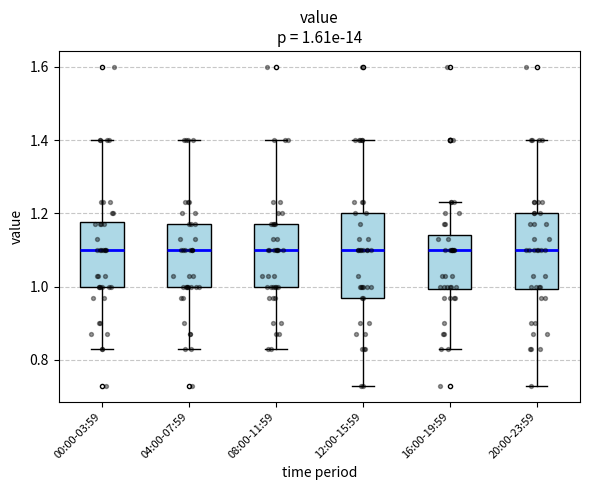

Comparing the boxes themselves (not the whiskers), which one is the tallest?

12:00-15:59